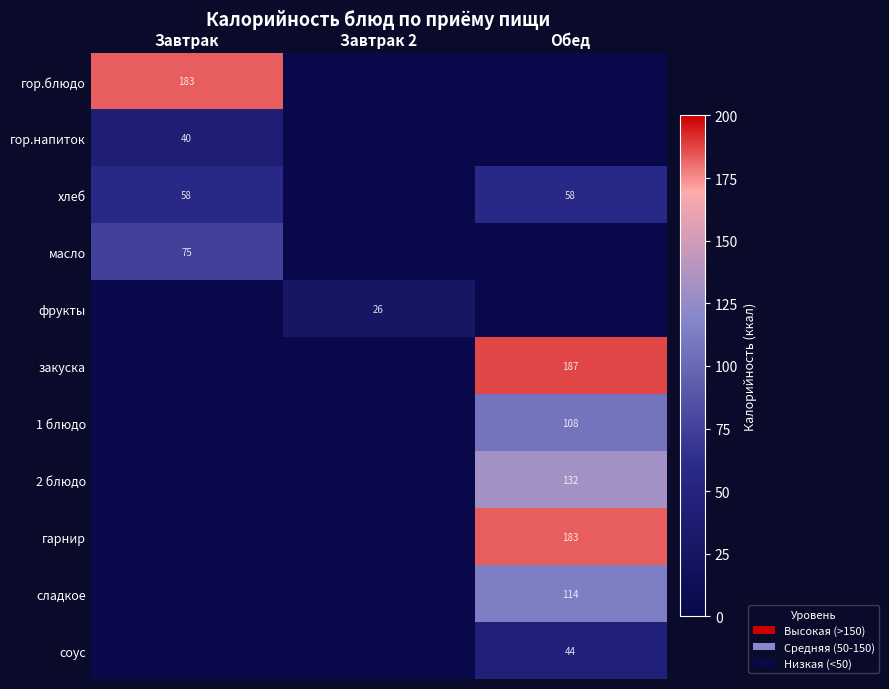

Which series has the largest range (max minus min)?

закуска